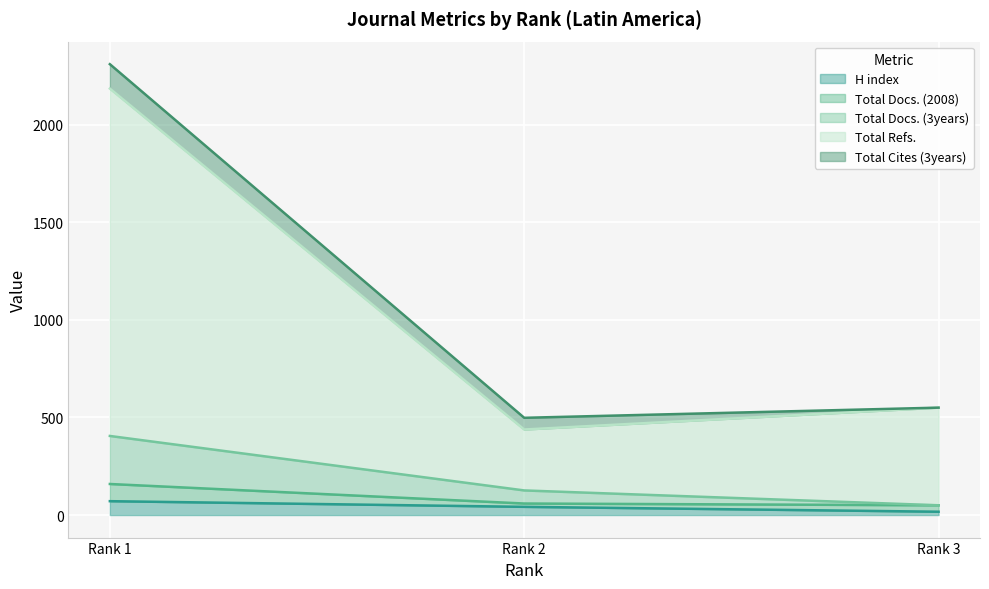

Does the chart display data point markers on the line(s)?

No